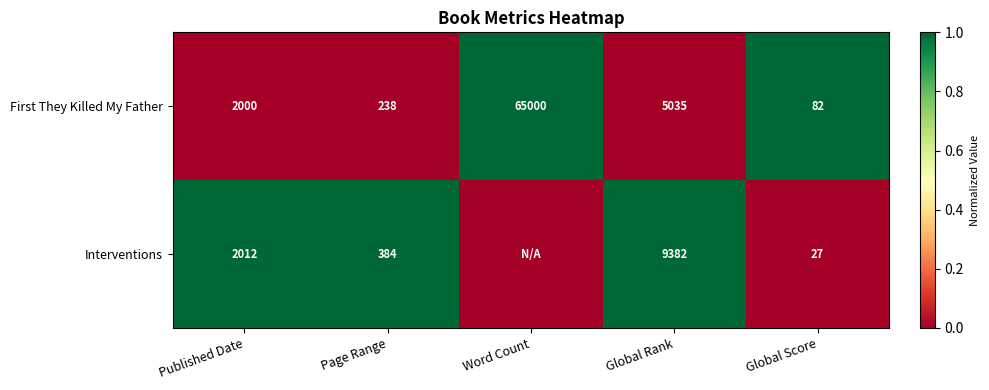

How many categories are shown in the chart?

5